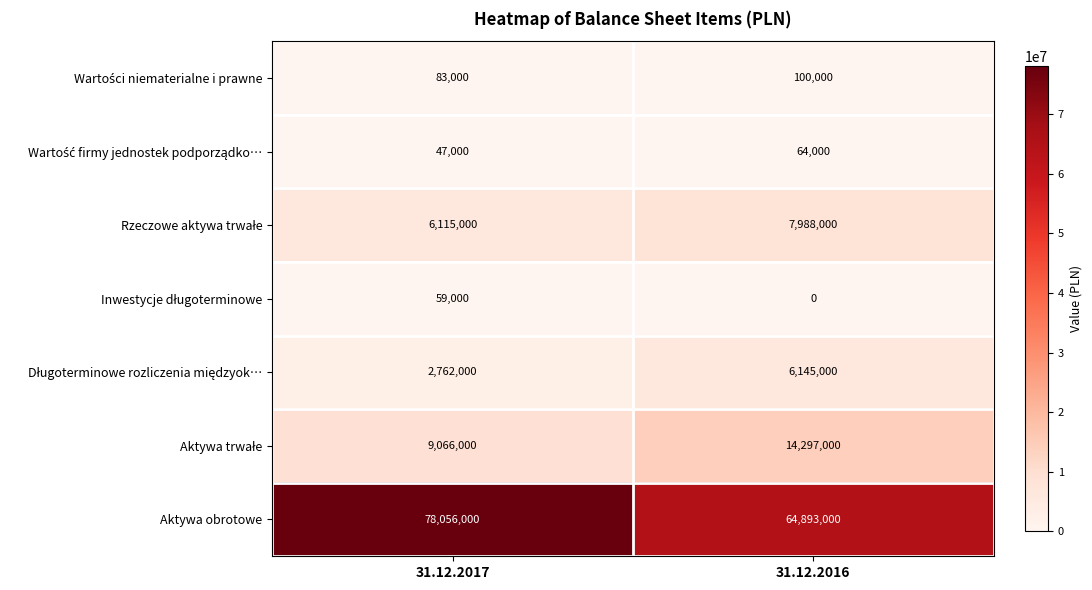

List the labels in order of Aktywa obrotowe value, smallest first.

31.12.2016, 31.12.2017